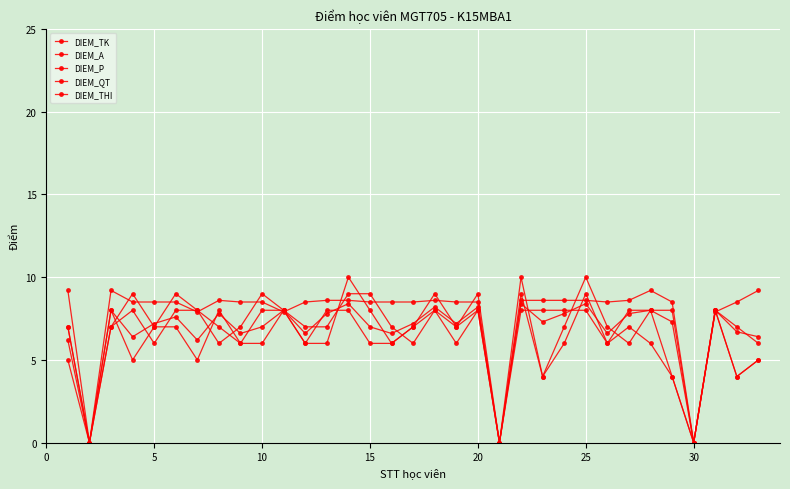

How many data points does each series have?

33